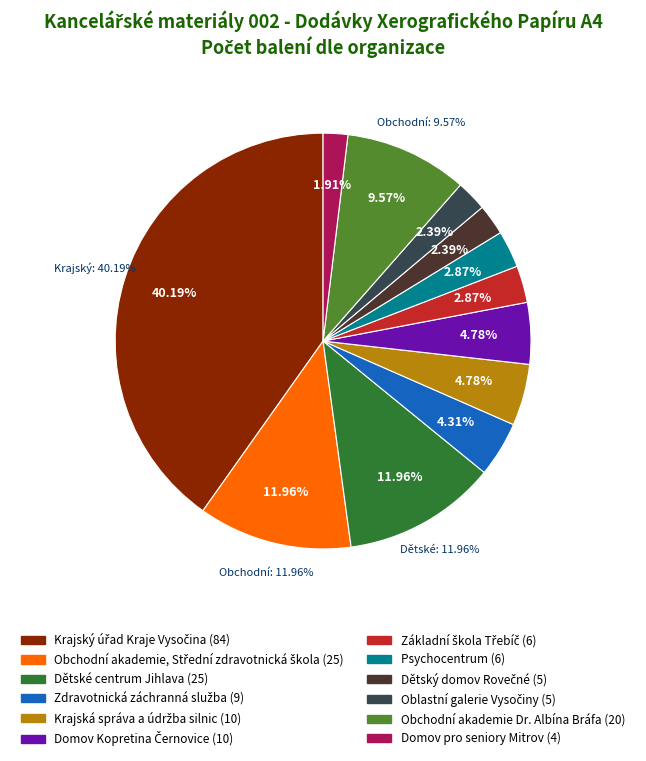

What percentage is NOT represented by Dětský domov Rovečné?

97.6%